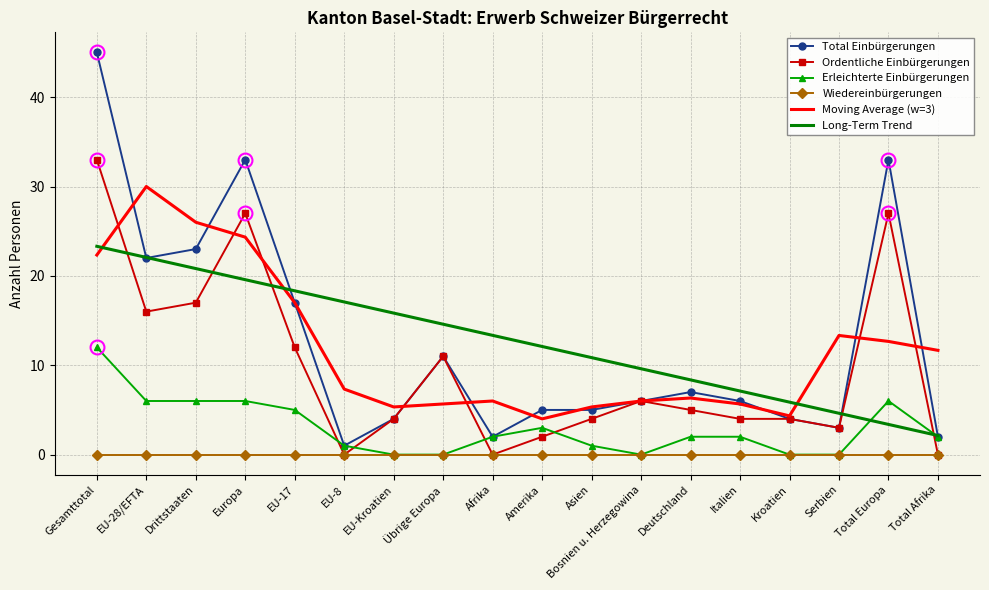

What is the difference between the highest and lowest values at EU-17?

18.3